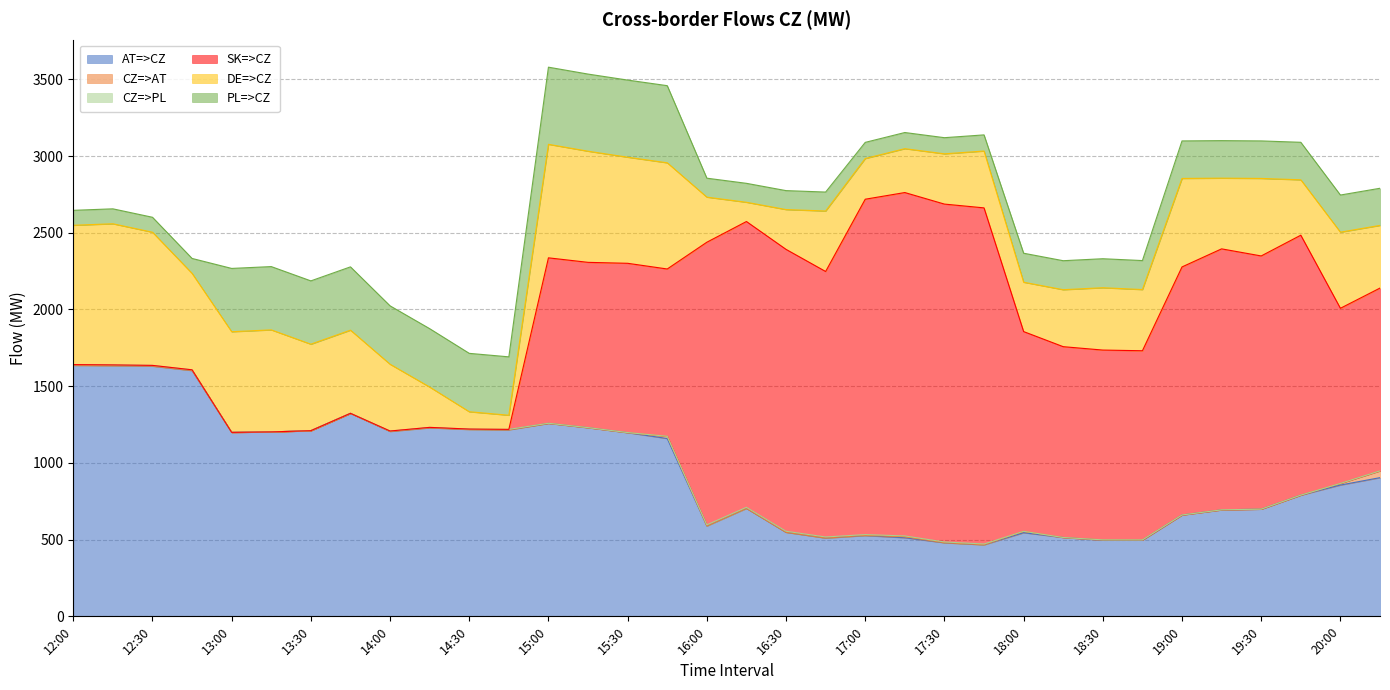

The value of CZ=>PL at 13:15 is 3.0. True or false?

False